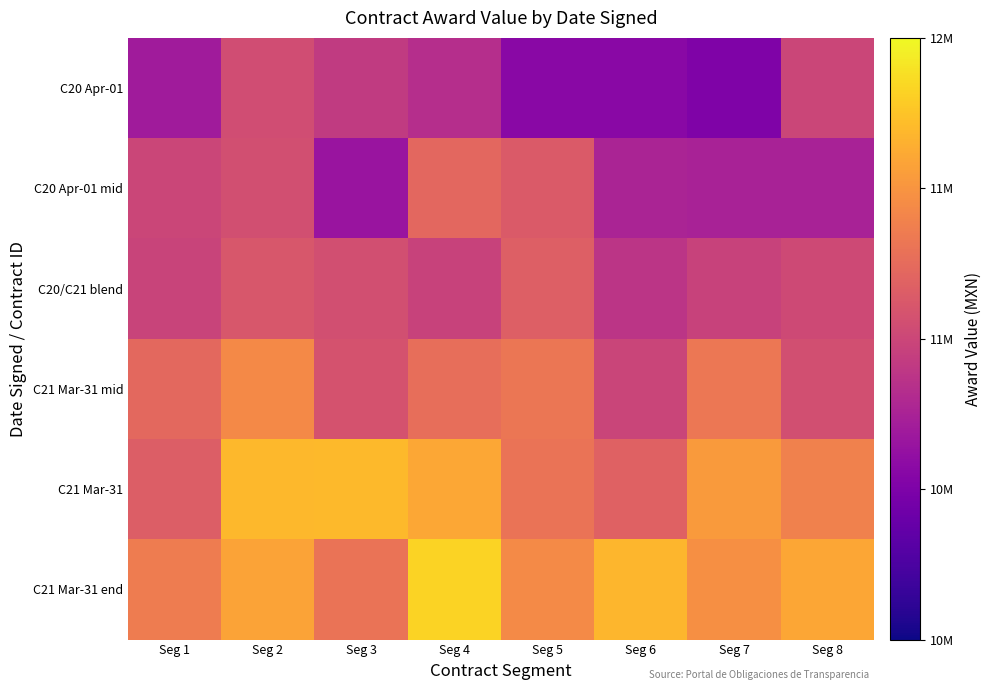

What is the difference between the highest and lowest values at Seg 5?

868326.8